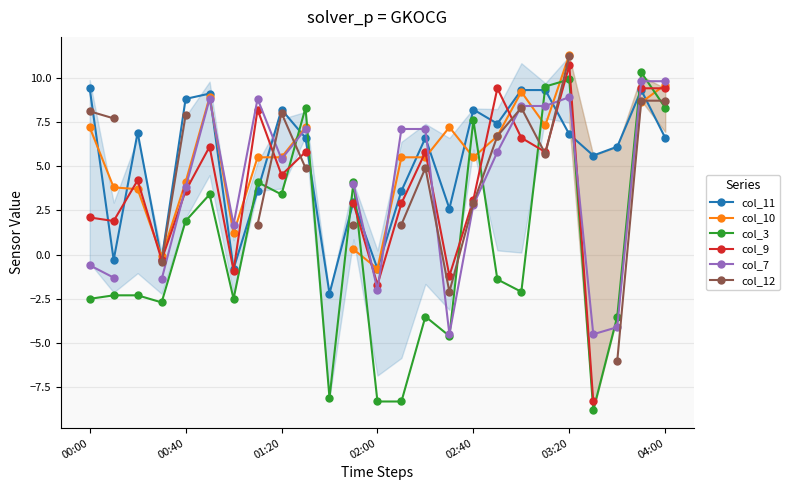

Does the chart display data point markers on the line(s)?

Yes